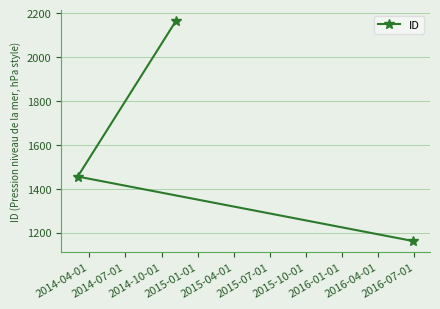

What is the greatest value displayed?

2165